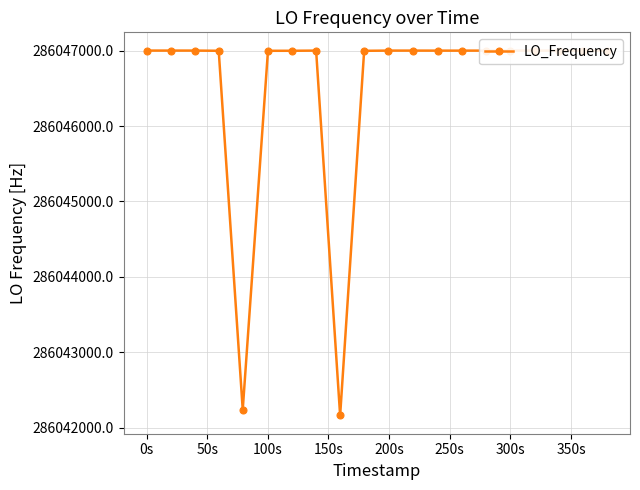

What is the difference between the maximum and minimum values?

4841.4